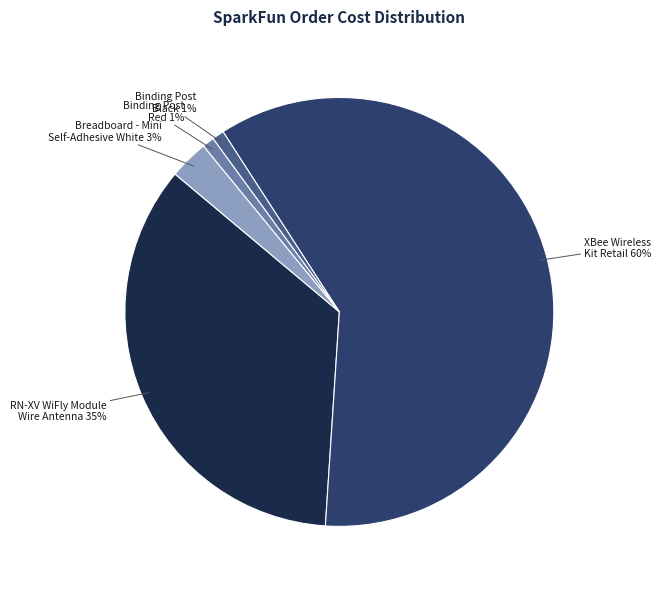

To the nearest percent, what portion does RN-XV WiFly Module - Wire Antenna represent?

35%